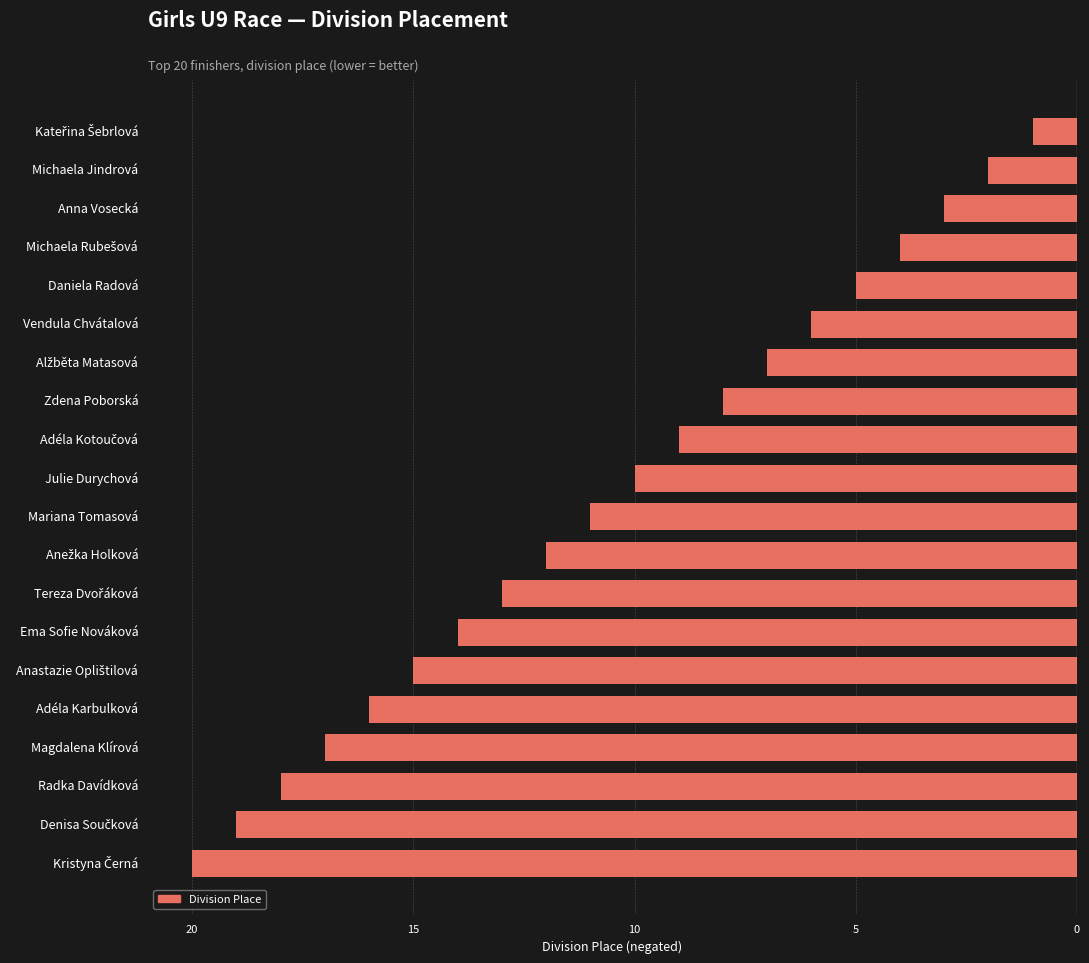

How many bars are there in total?

20